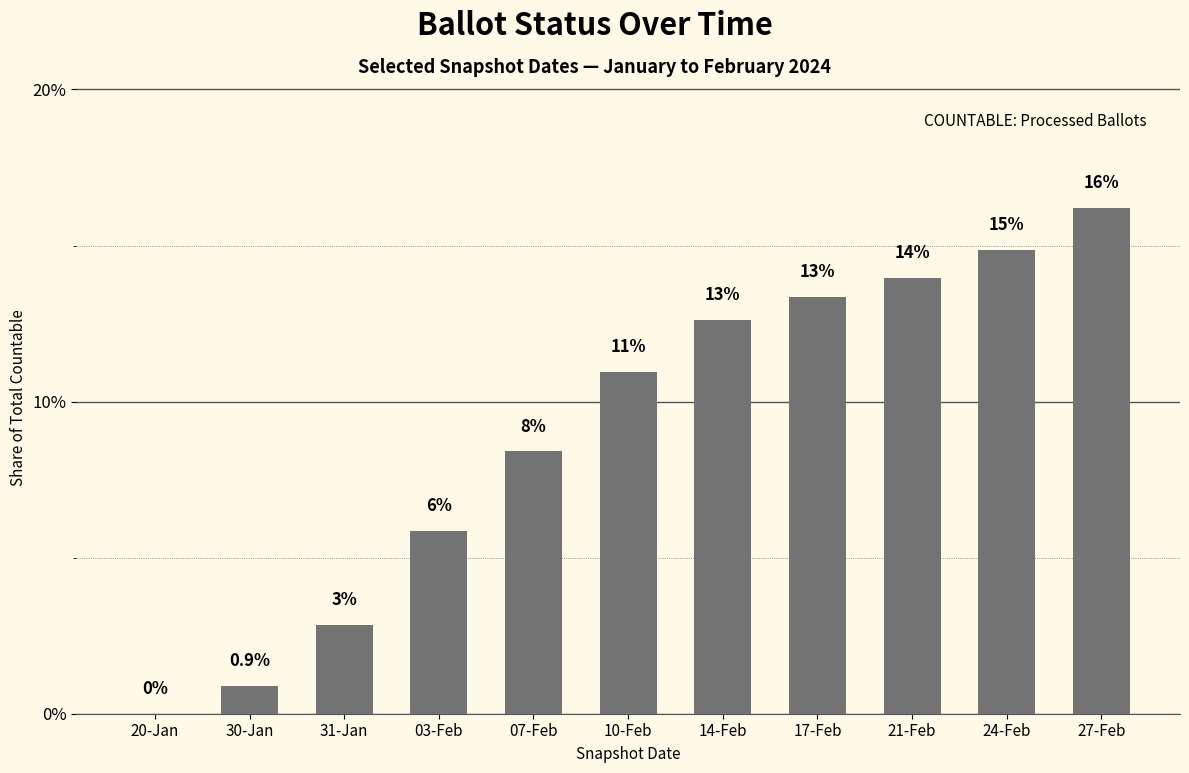

What is the value of the 2nd bar from the left?

0.9